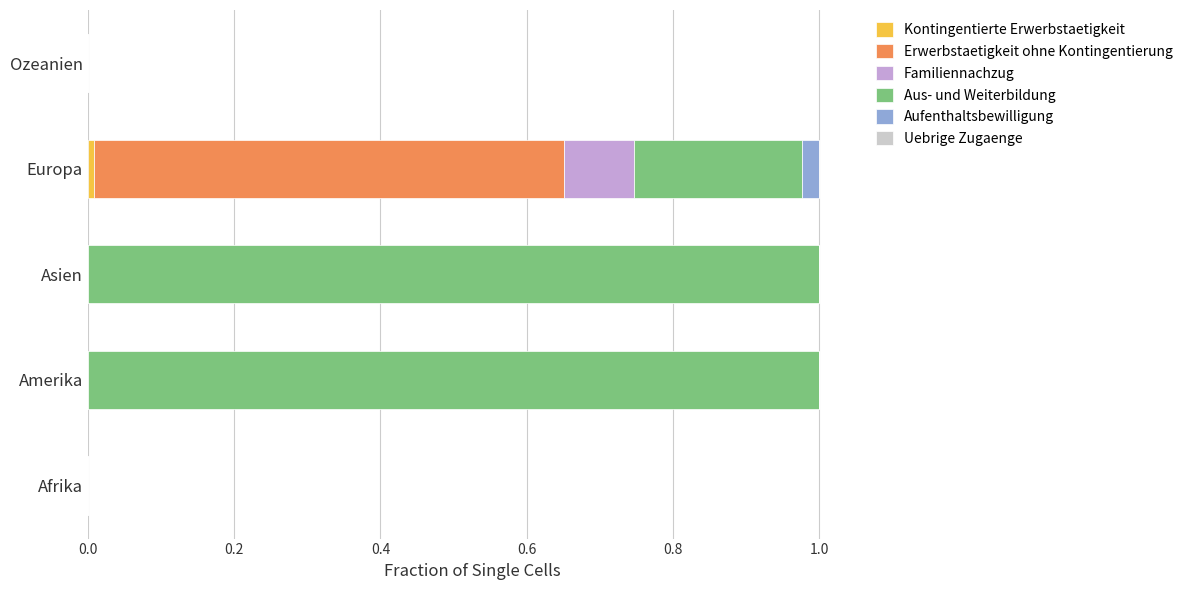

What is the total value across all series at Amerika?

1.0